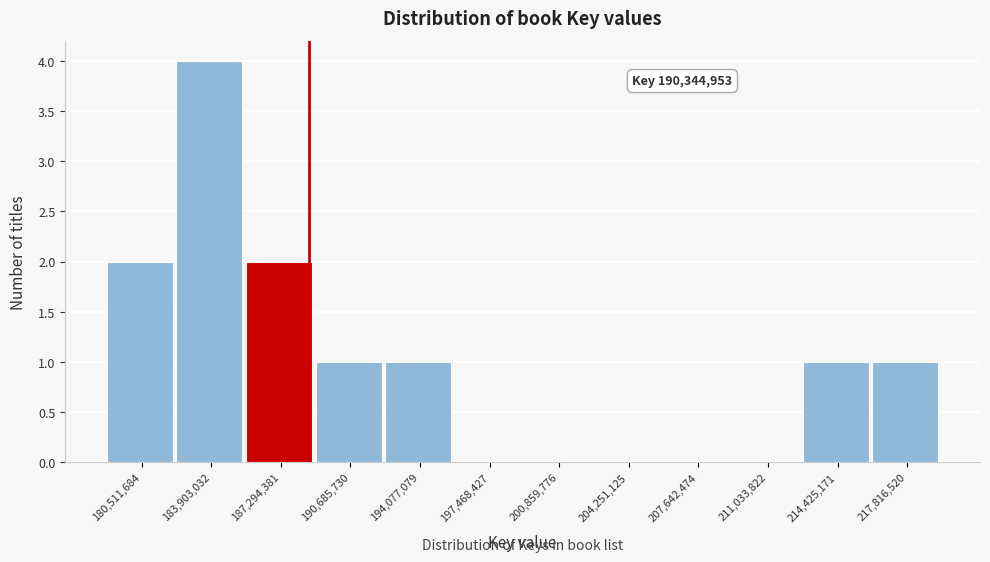

Reading right to left, list all the values displayed in this chart.

217,816,520=1	214,425,171=1	211,033,822=0	207,642,474=0	204,251,125=0	200,859,776=0	197,468,427=0	194,077,079=1	190,685,730=1	187,294,381=2	183,903,032=4	180,511,684=2